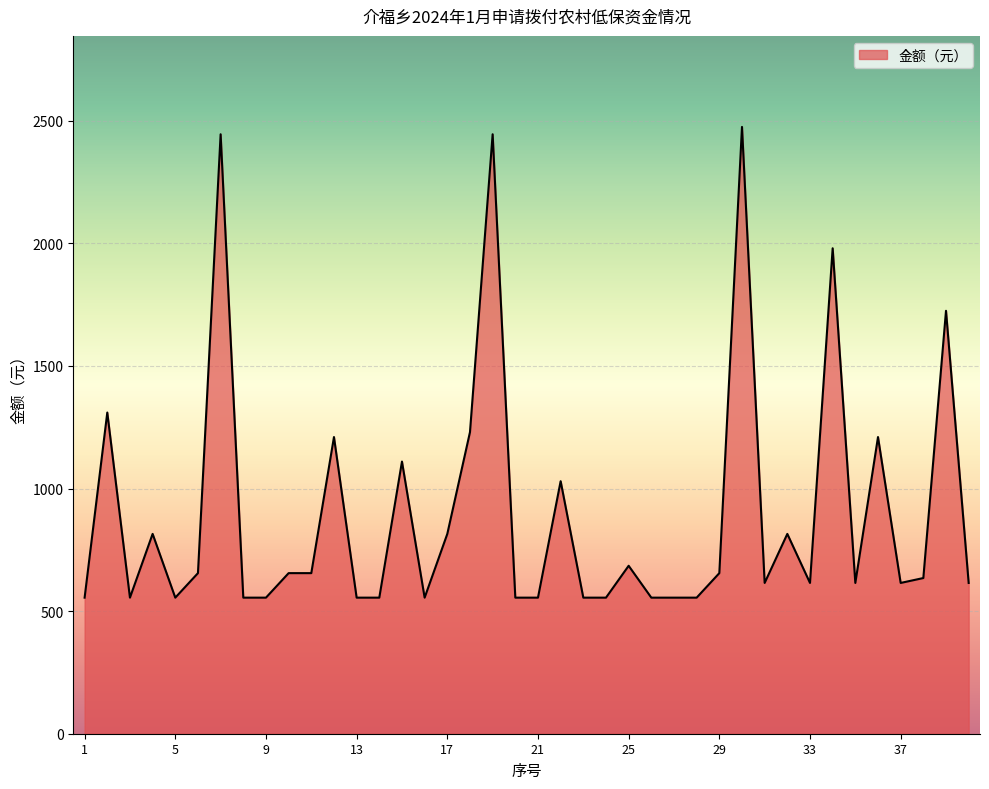

What is the maximum value shown in the chart?

2475